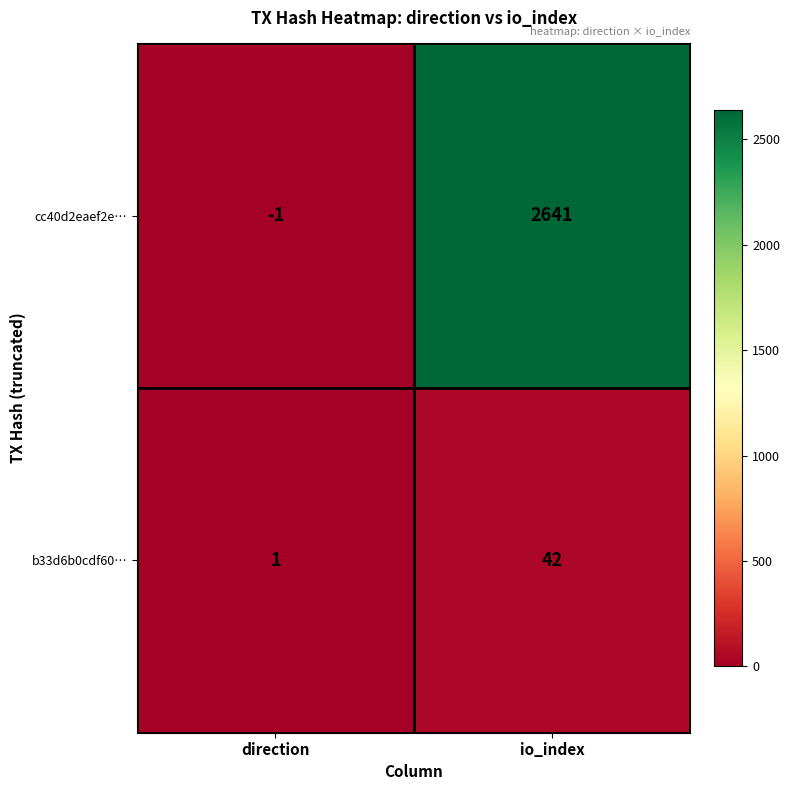

What is the difference between the highest and lowest values at direction?

2